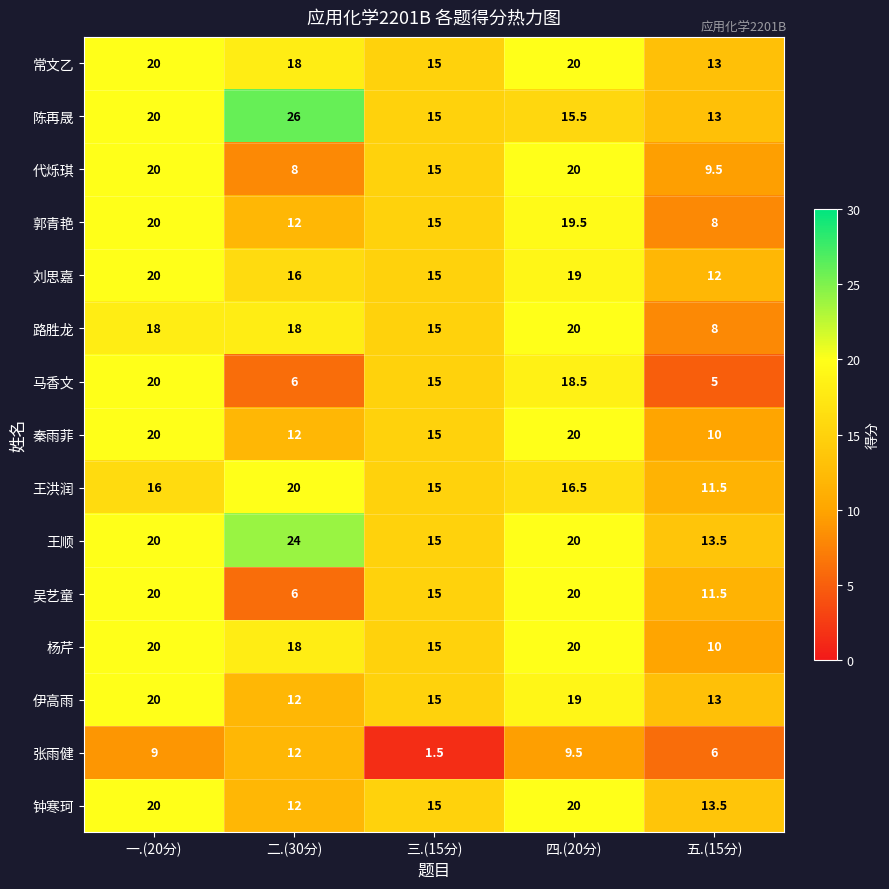

What is the sum of the 杨芹 values at 三.(15分) and 五.(15分)?

25.0